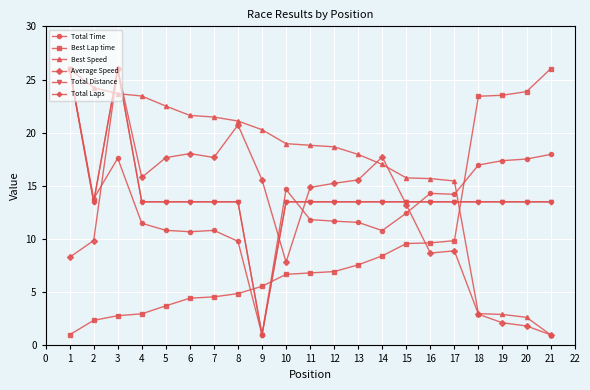

What is the difference between the maximum and second lowest values in the Best Lap time series?

23.6